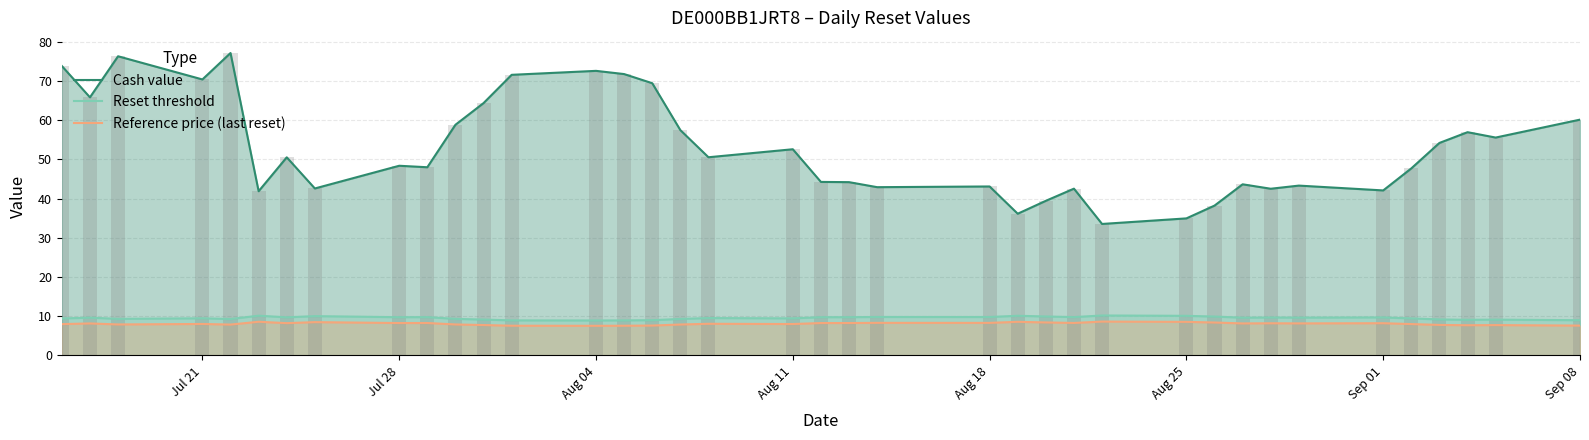

What is the maximum value for Reference price (last reset)?

8.6